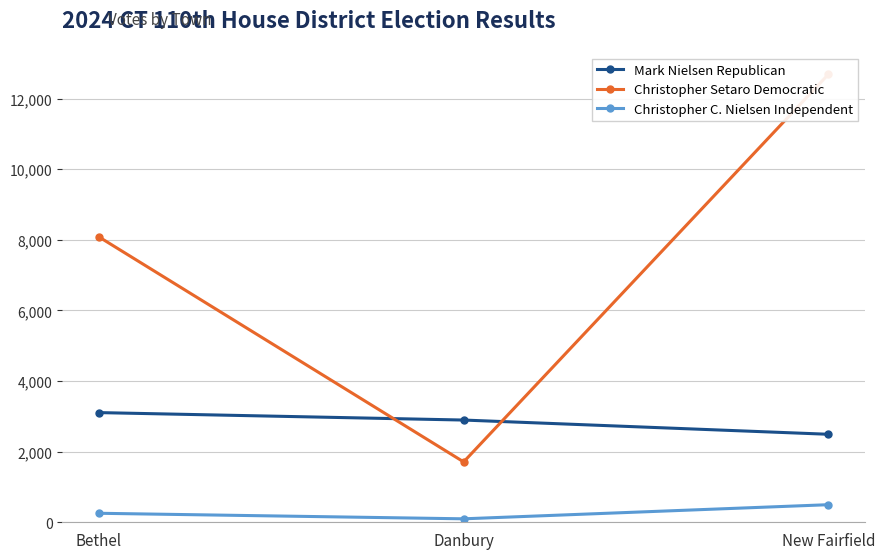

How many lines are shown in the chart?

3